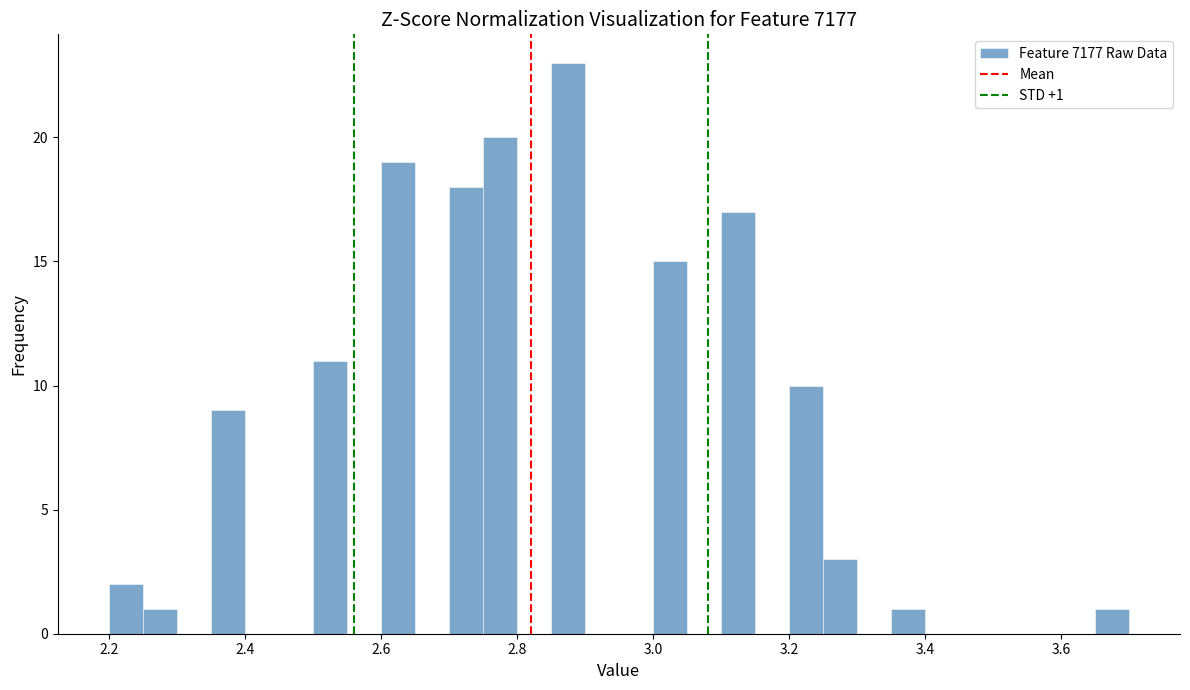

Around what value on the x-axis is the tallest bar? Give the approximate position of its centre, as read against the axis.

2.88